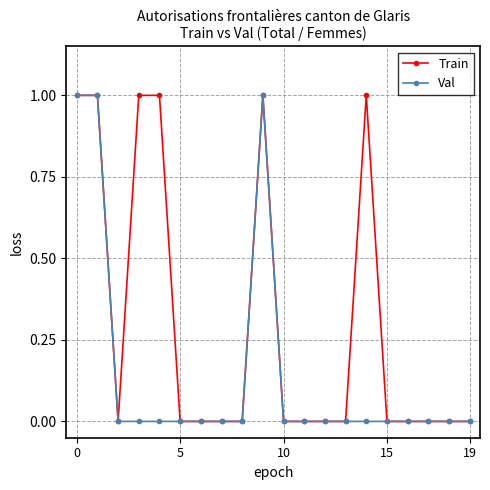

What is the value of the Train point at the 15th from the left?

1